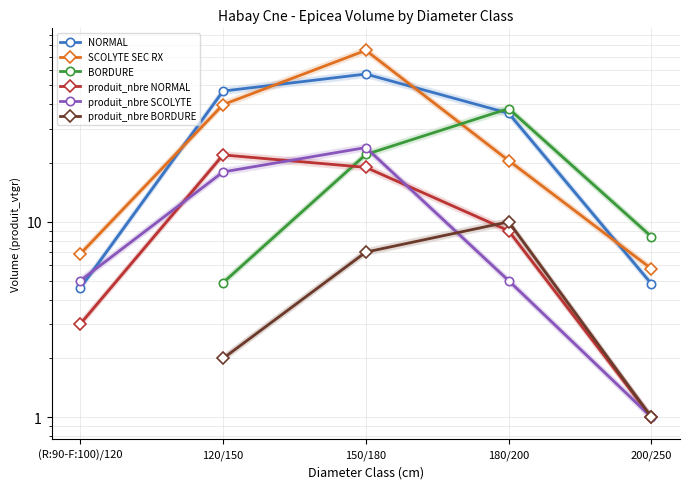

The value of SCOLYTE SEC RX at 150/180 is 75.4. True or false?

True